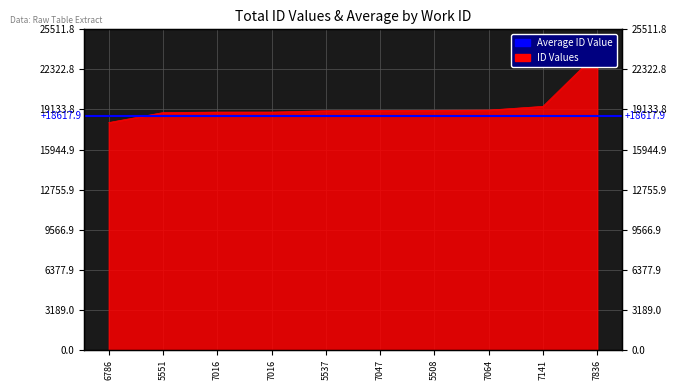

List the labels in order of value, largest first.

7836, 7141, 7064, 5508, 7047, 5537, 7016, 7016, 5551, 6786